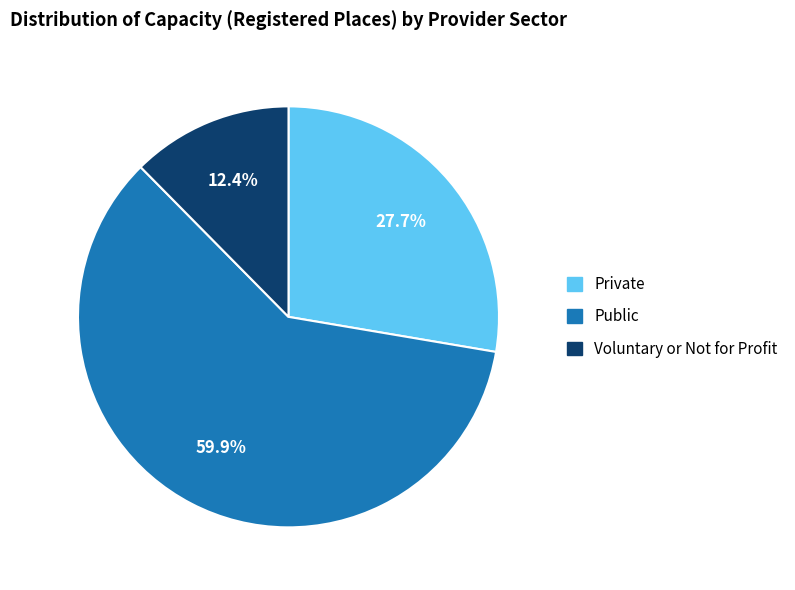

Count the number of slices in the pie.

3